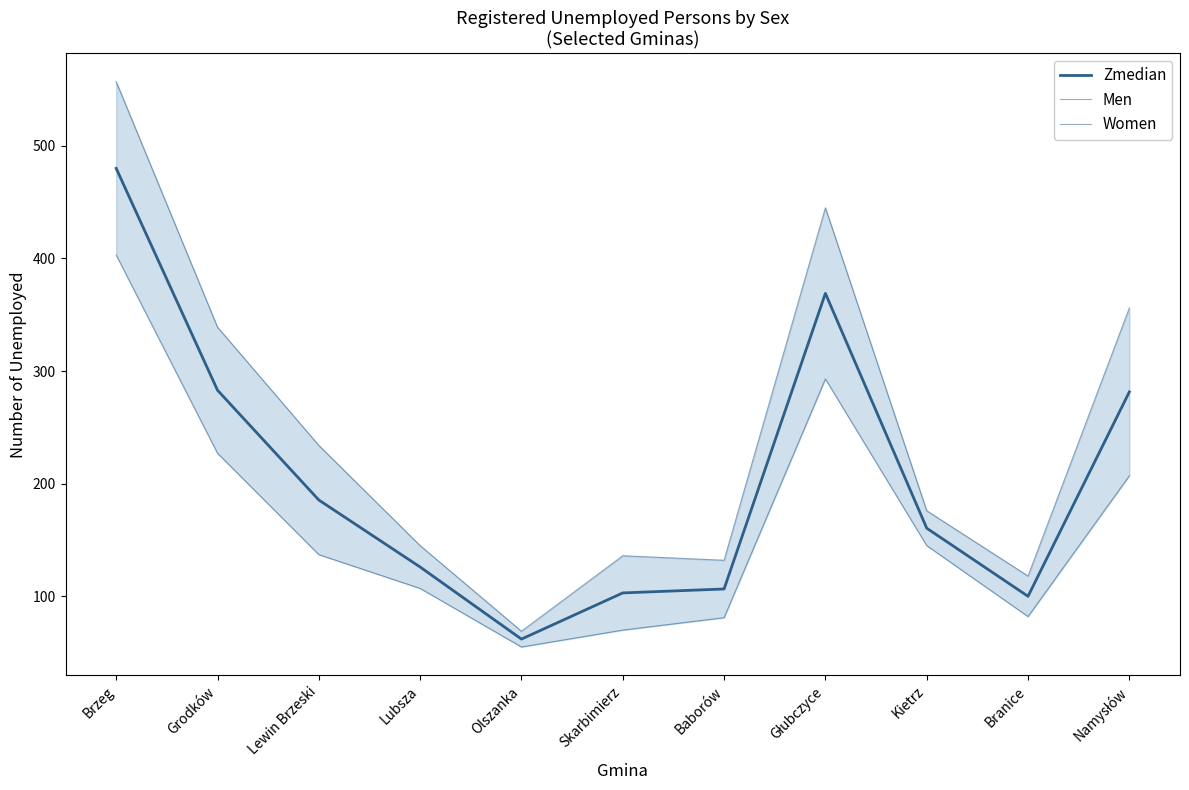

What is the difference between the Zmedian values at Brzeg and Olszanka?

418.0